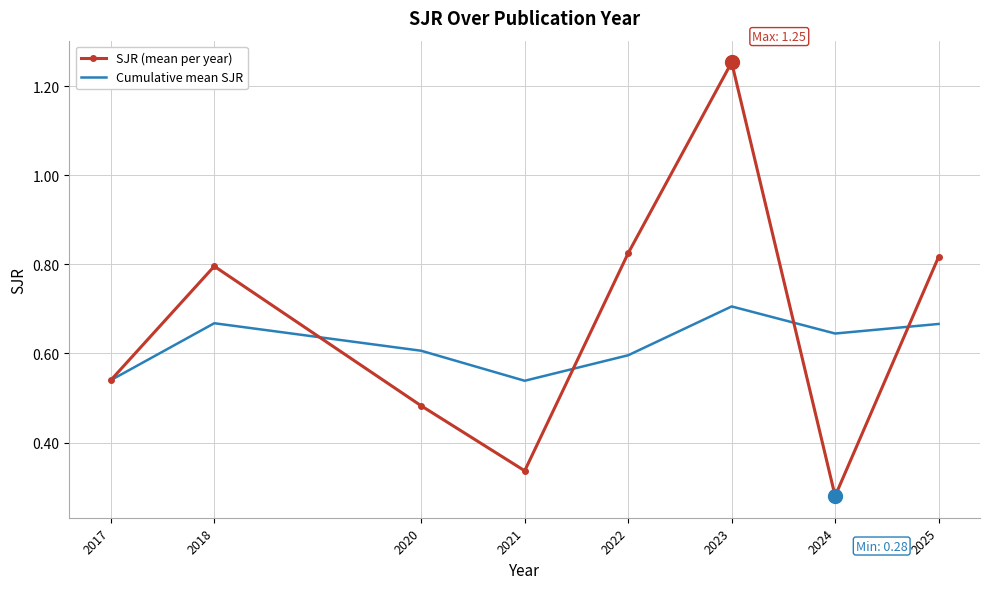

List the series in order of their peak value, lowest first.

Cumulative mean SJR, SJR (mean per year)